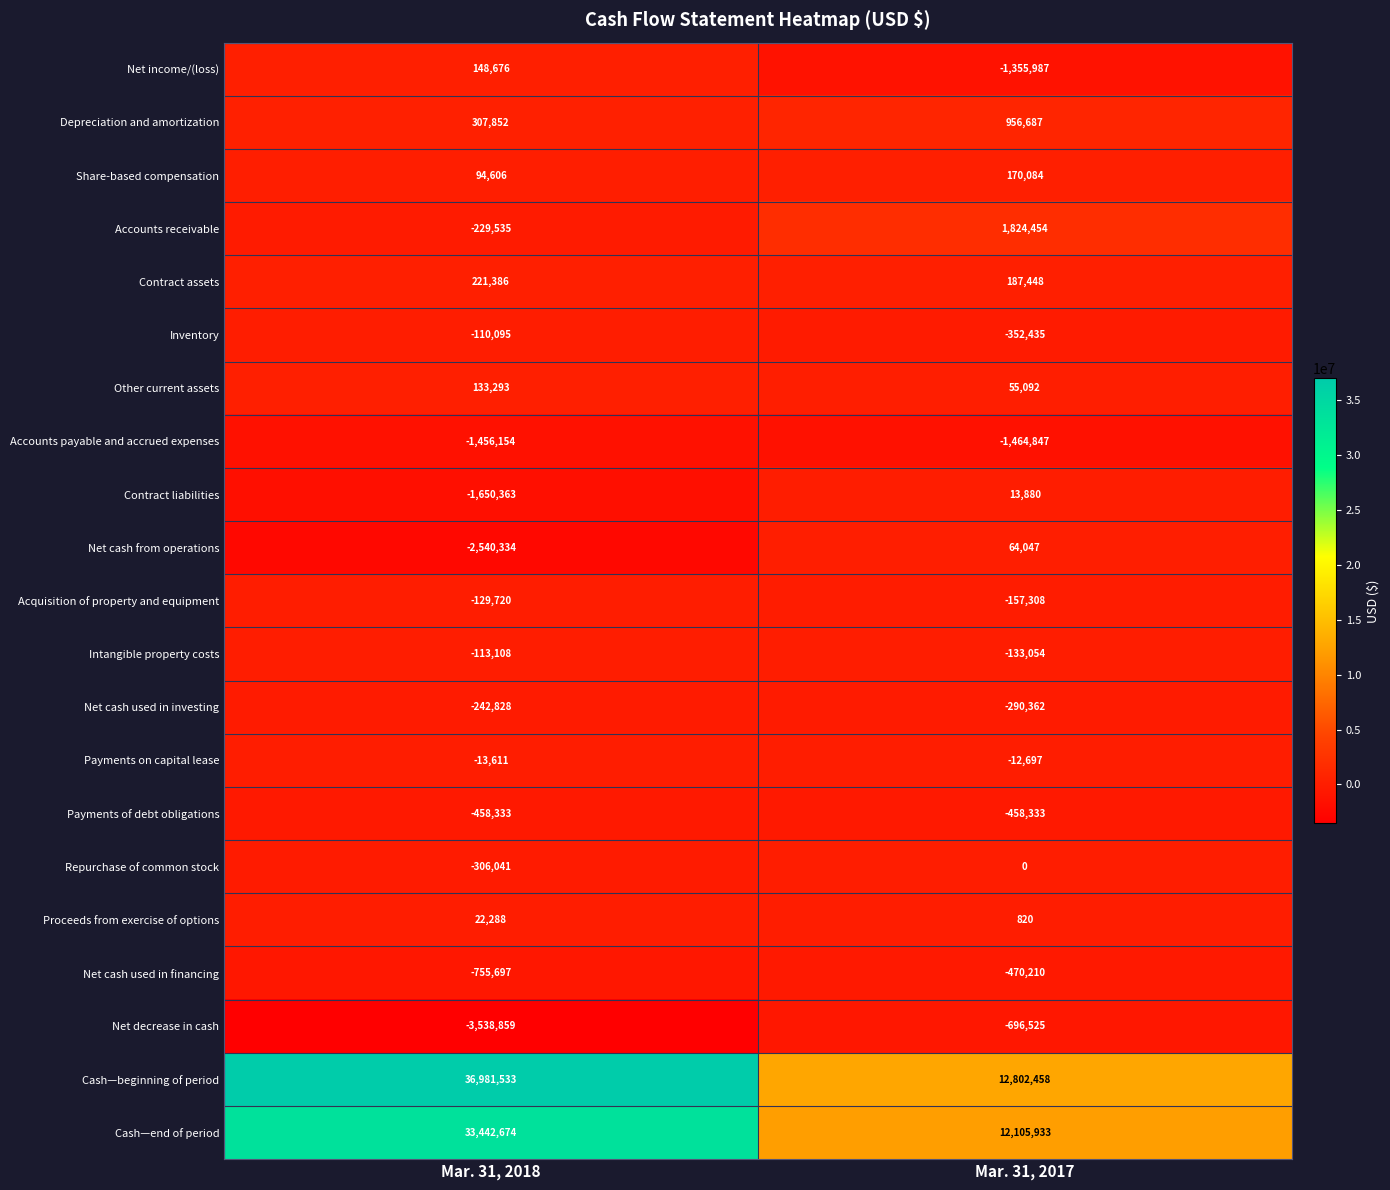

Which series has the widest spread of values?

Cash—beginning of period